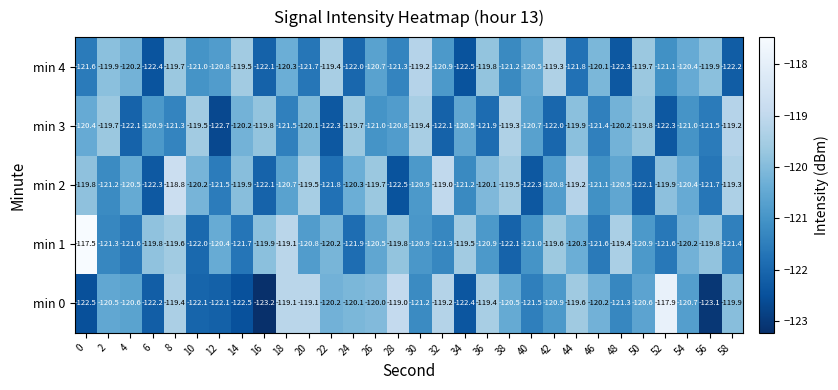

What value does the min 3 series have at 0?

-120.4